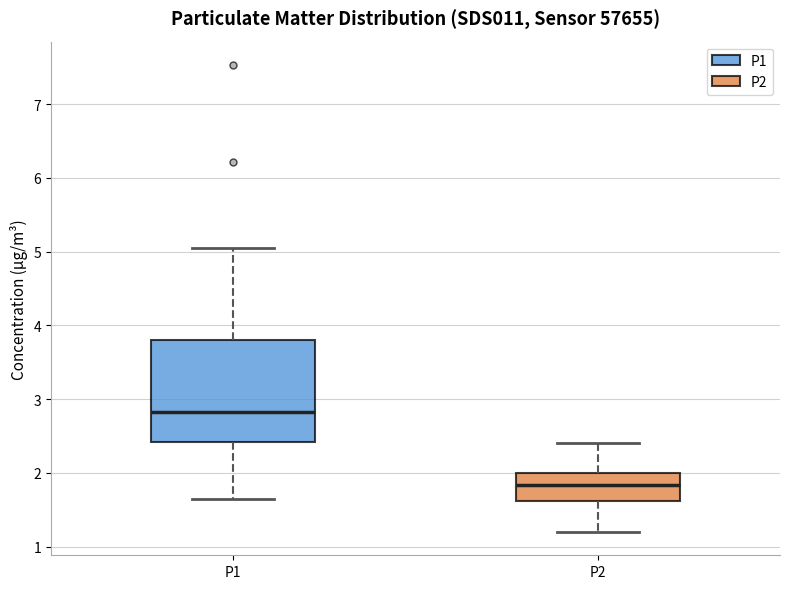

Reading left to right, read every box against the y-axis: the position of its median line, the range the box covers, and the ends of its whiskers. The values are not printed on the chart, so give them approximately, as read against the axis.

P1: median 2.8, box 2.4 to 3.8, whiskers 1.7 to 5.1
P2: median 1.8, box 1.6 to 2.0, whiskers 1.2 to 2.4